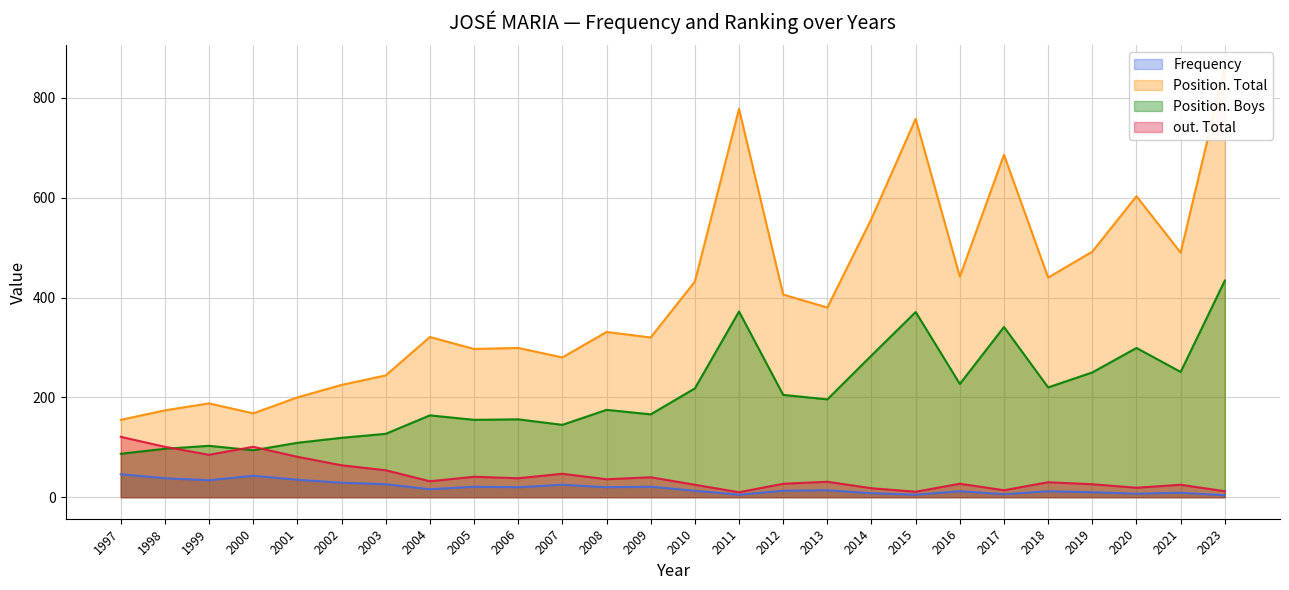

At 1998, list the series in order from smallest to largest.

Frequency (line), Position. Boys (line), out. Total (line), Position. Total (line)